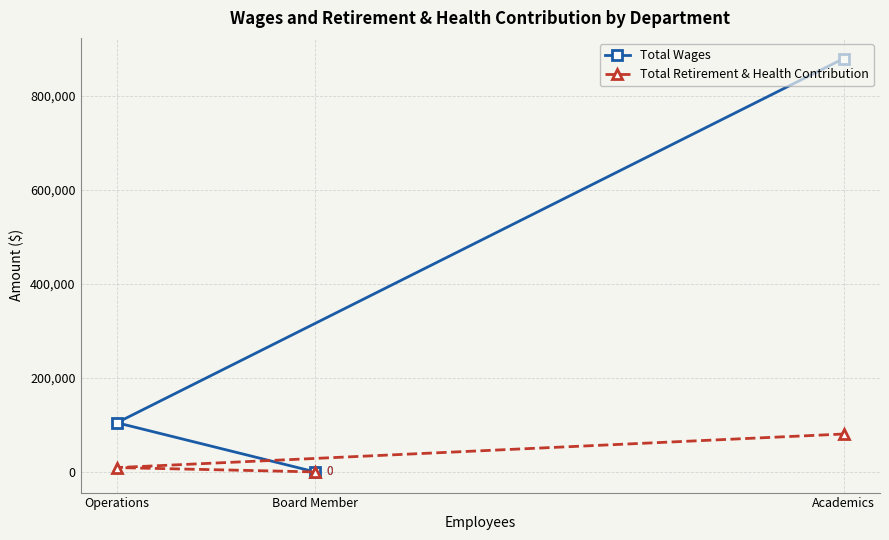

At which label is Total Wages closest to 439614?

Operations